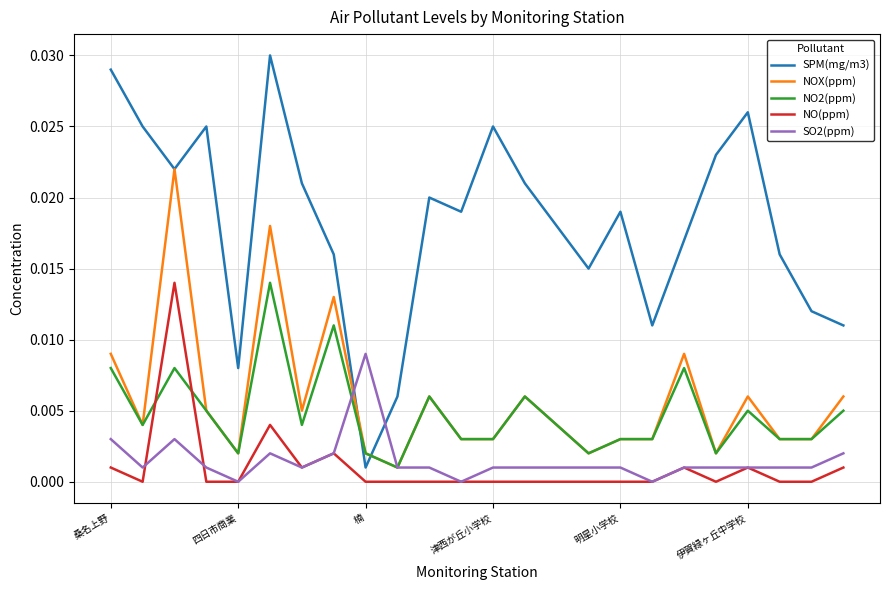

Which series ends up on top after the final intersection of NO2(ppm) and NO(ppm)?

NO2(ppm)